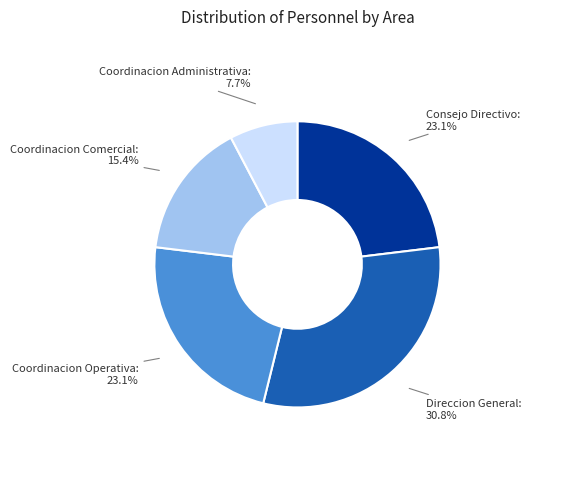

True or false: Coordinacion Administrativa accounts for 1% of the total.

False